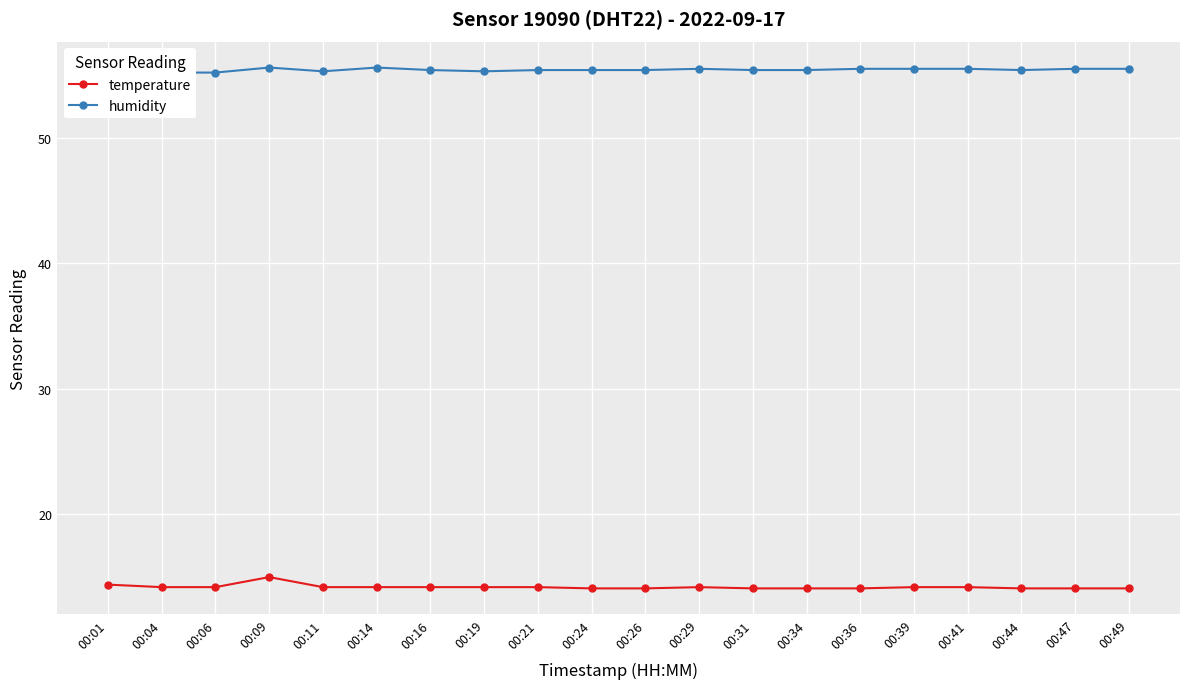

List the series in order of their overall mean, highest first.

humidity, temperature